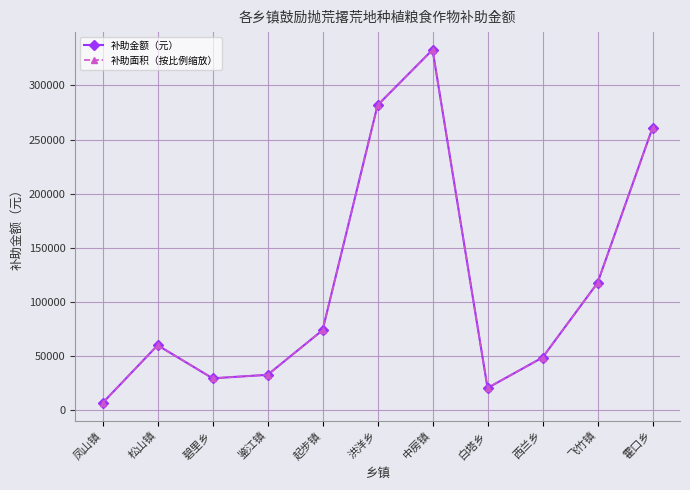

Is this an area chart (filled region under the line)?

No